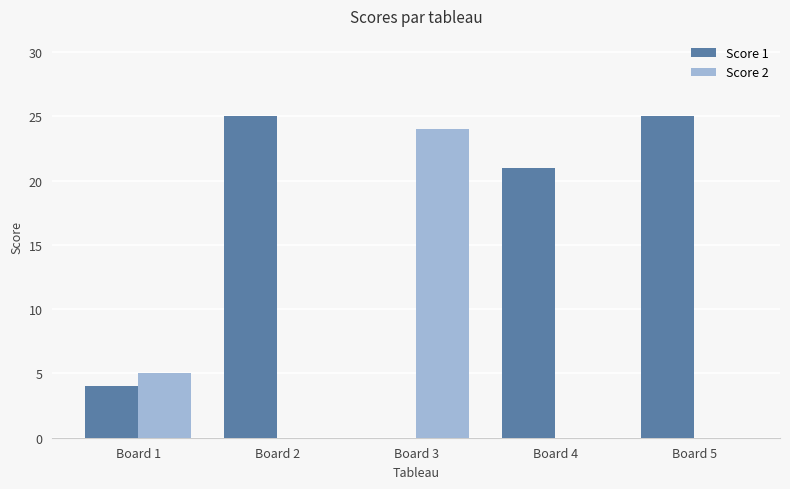

True or false: Score 2 has a value of 5 at Board 1.

True